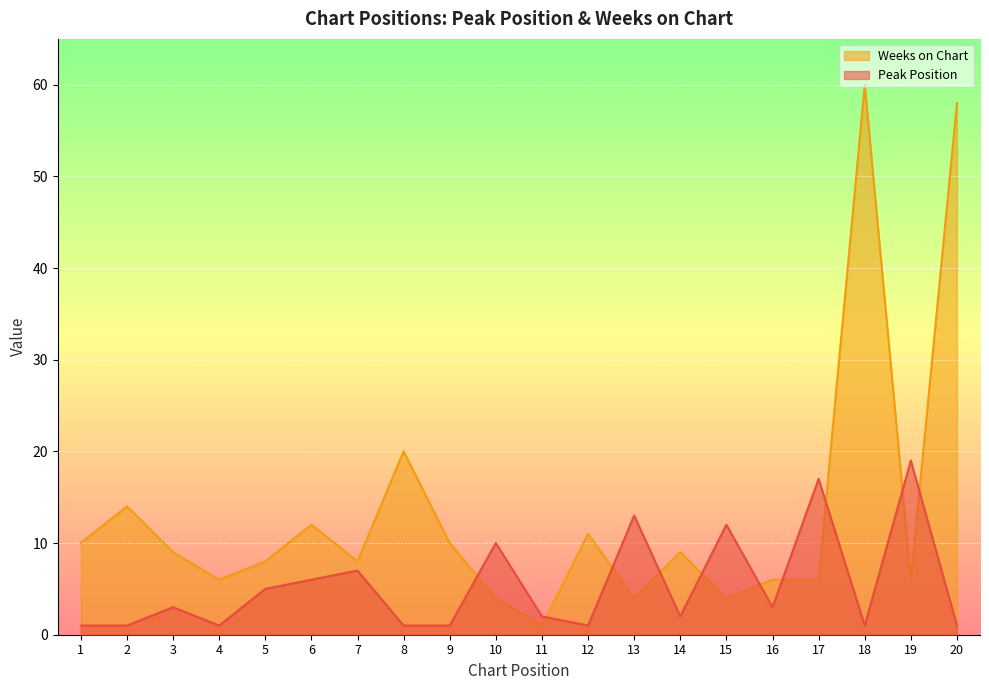

Which series has the largest total across all categories?

Weeks on Chart